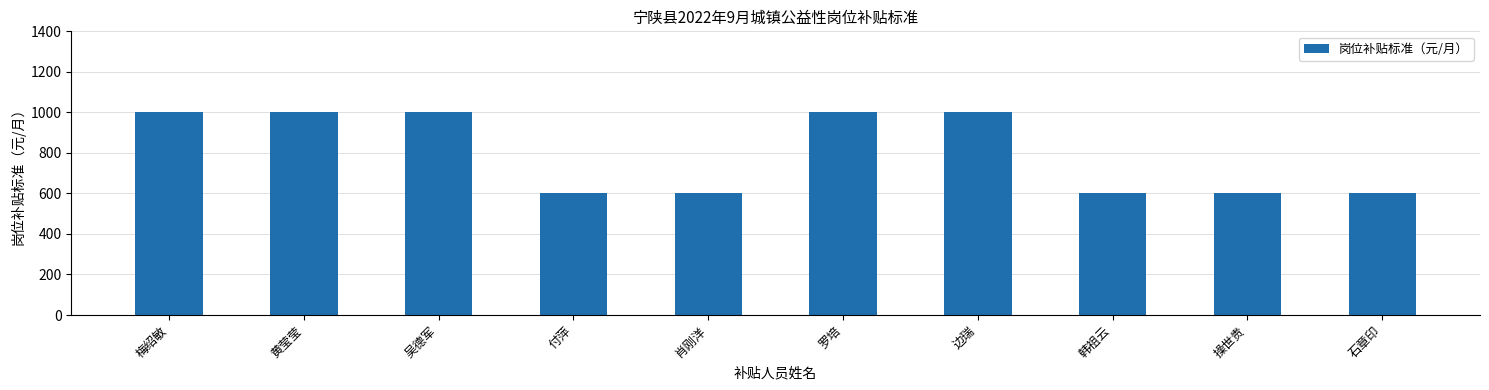

What value does the data have at 石章印?

600